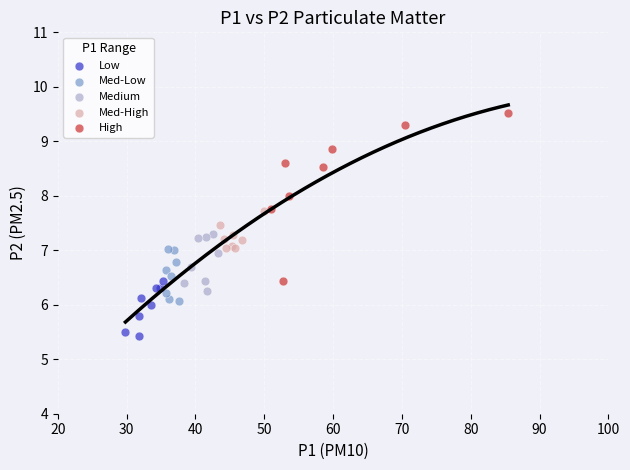

Which series contains the lowest Y value?

Low